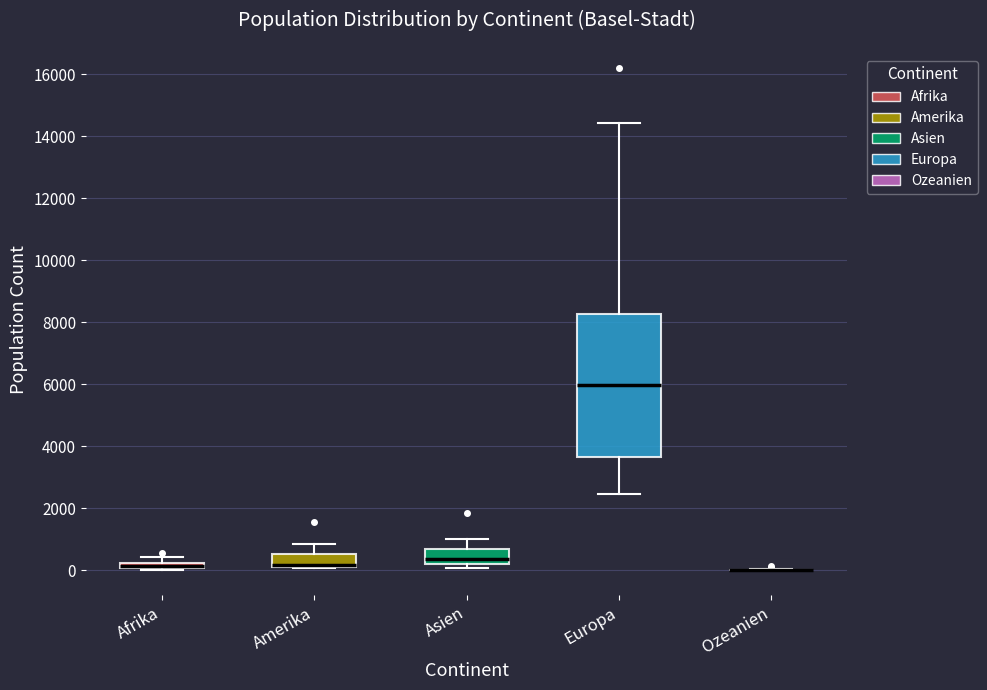

Comparing the boxes themselves (not the whiskers), which one is the tallest?

Europa